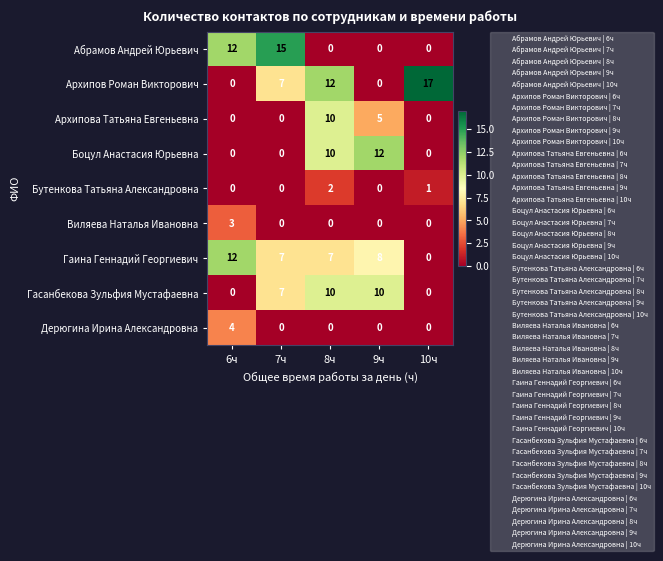

What is the difference between the maximum and minimum values in the Гаина Геннадий Георгиевич series?

12